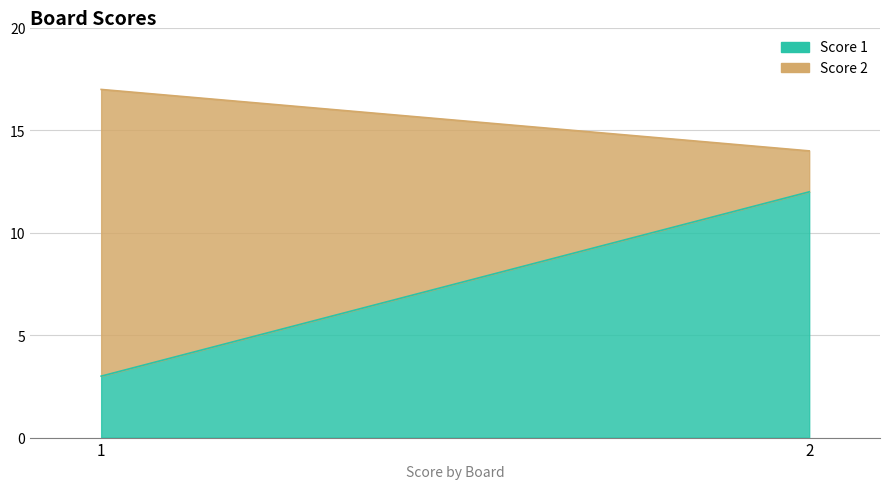

What is the difference between the maximum and minimum values in the Score 1 series?

9